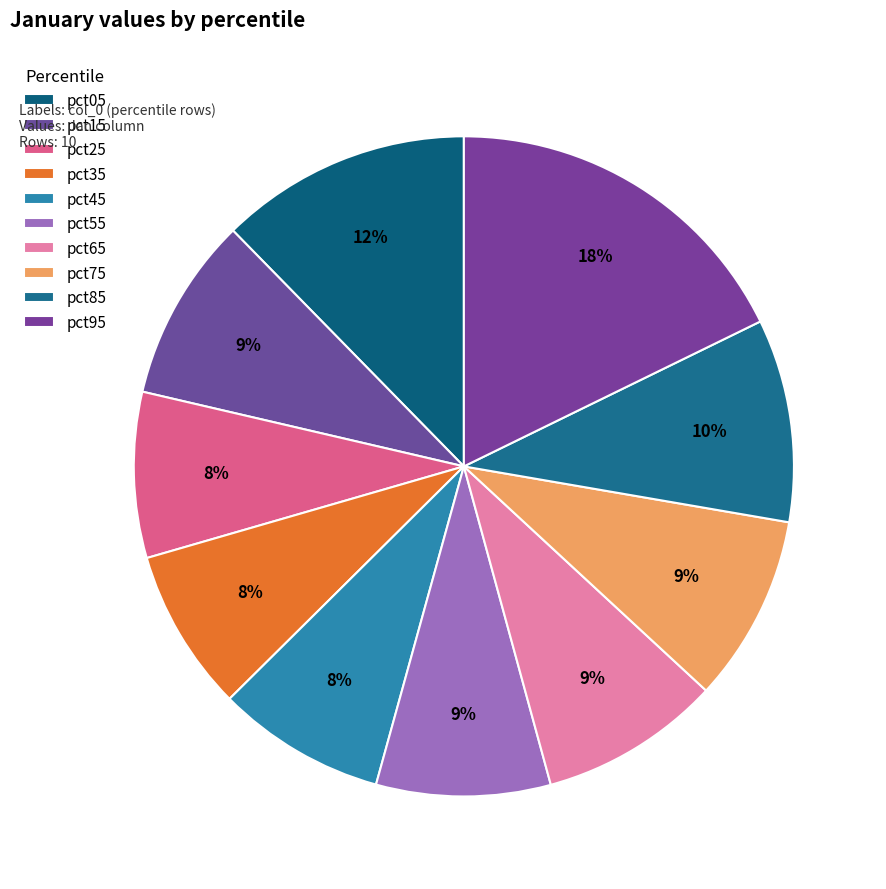

Rank the categories by value from lowest to highest.

pct35, pct25, pct45, pct55, pct65, pct15, pct75, pct85, pct05, pct95